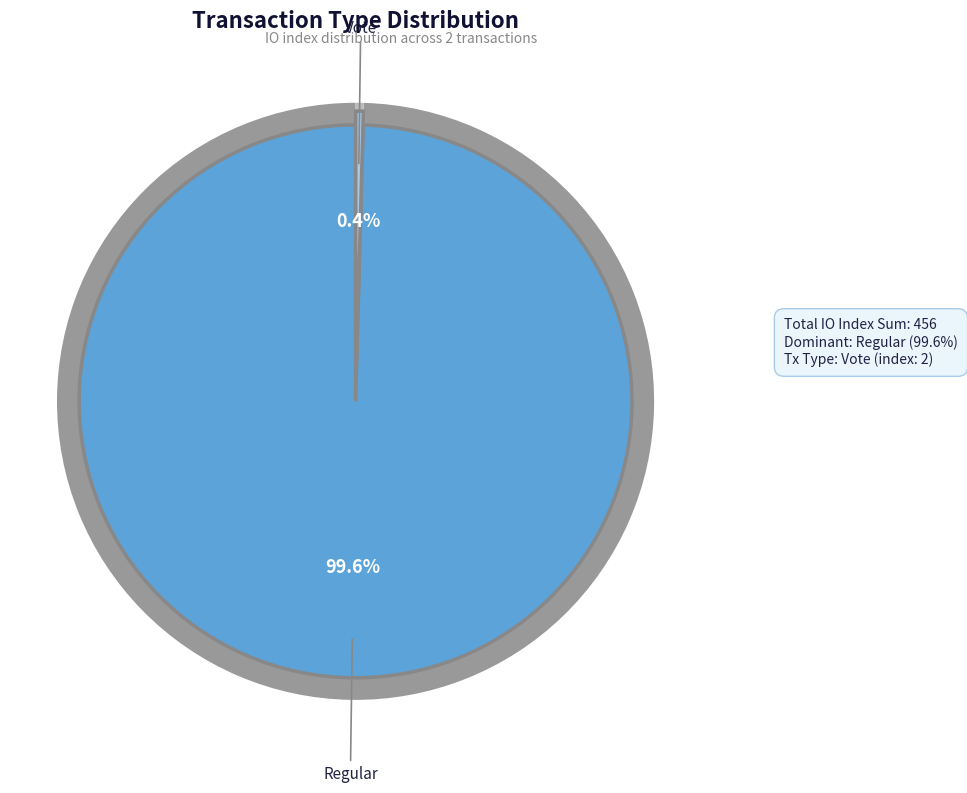

Is it true that Regular is 86% of the pie?

False